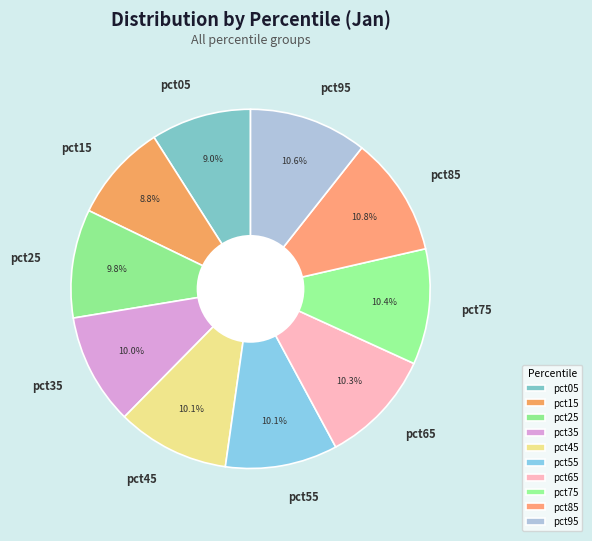

To the nearest percent, what is the average slice percentage?

10%